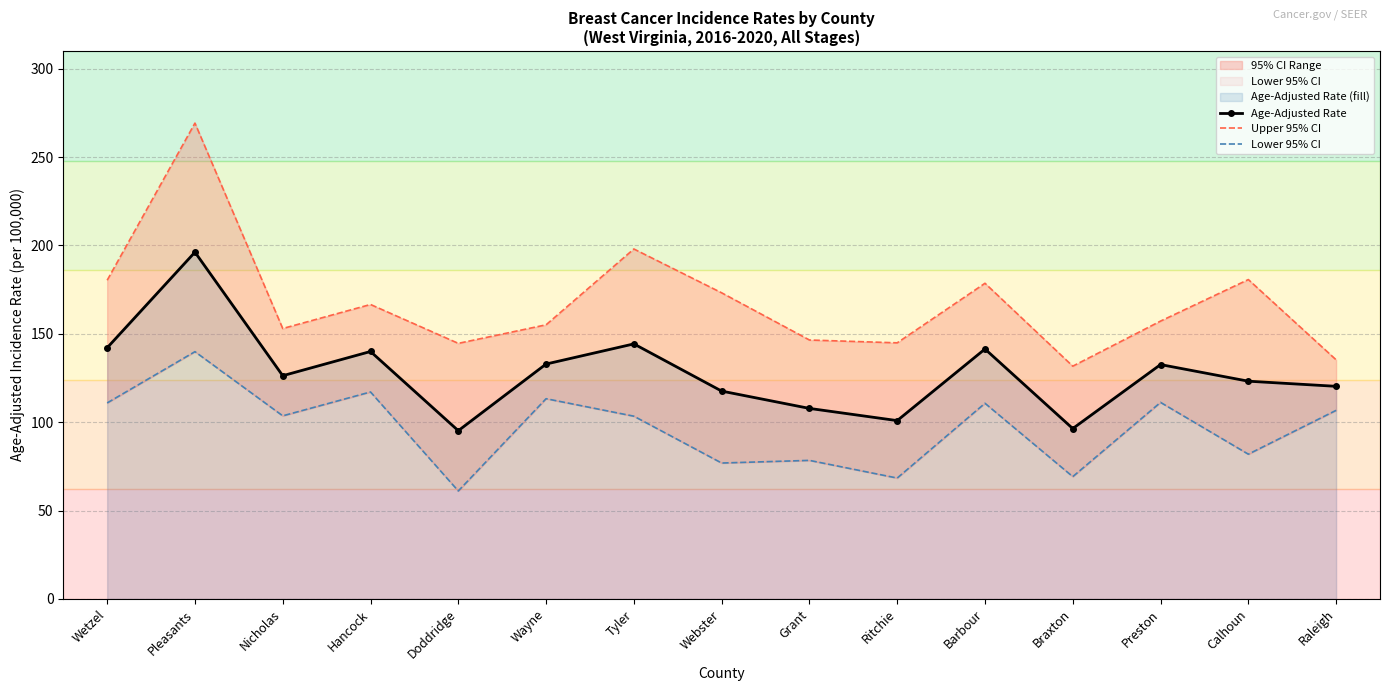

Is it true that Age-Adjusted Rate equals 117.6 at Webster?

True